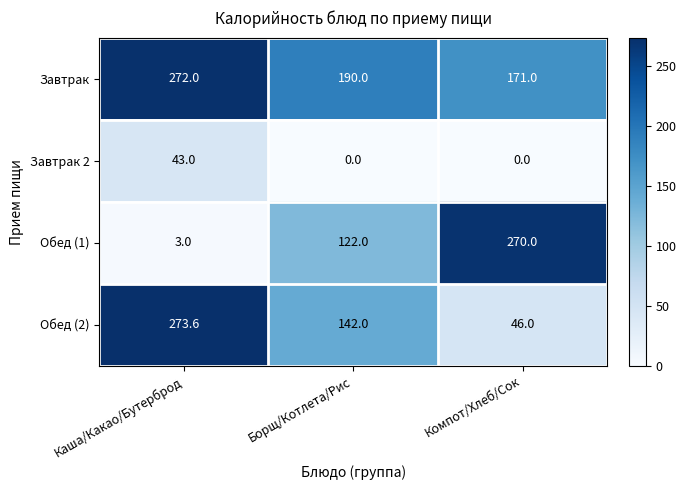

Reading right to left, extract all data points from this chart.

Завтрак: Компот/Хлеб/Сок=171.0	Борщ/Котлета/Рис=190.0	Каша/Какао/Бутерброд=272.0
Завтрак 2: Компот/Хлеб/Сок=0.0	Борщ/Котлета/Рис=0.0	Каша/Какао/Бутерброд=43.0
Обед (1): Компот/Хлеб/Сок=270.0	Борщ/Котлета/Рис=122.0	Каша/Какао/Бутерброд=3.0
Обед (2): Компот/Хлеб/Сок=46.0	Борщ/Котлета/Рис=142.0	Каша/Какао/Бутерброд=273.6